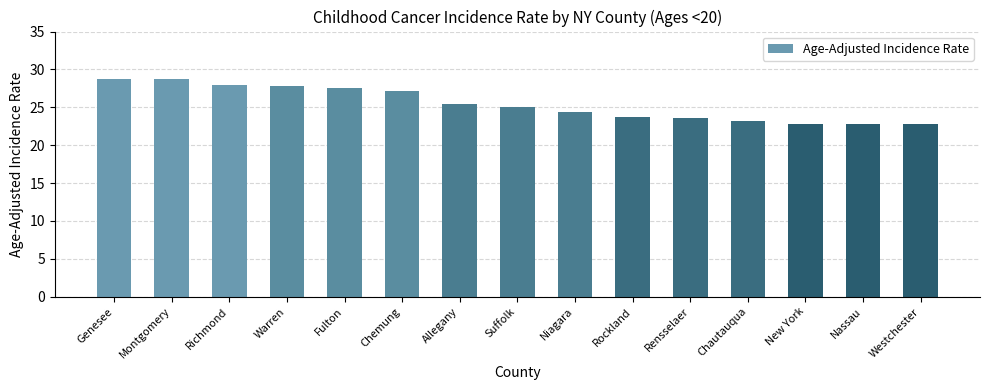

What is the label of the 7th bar from the left?

Allegany